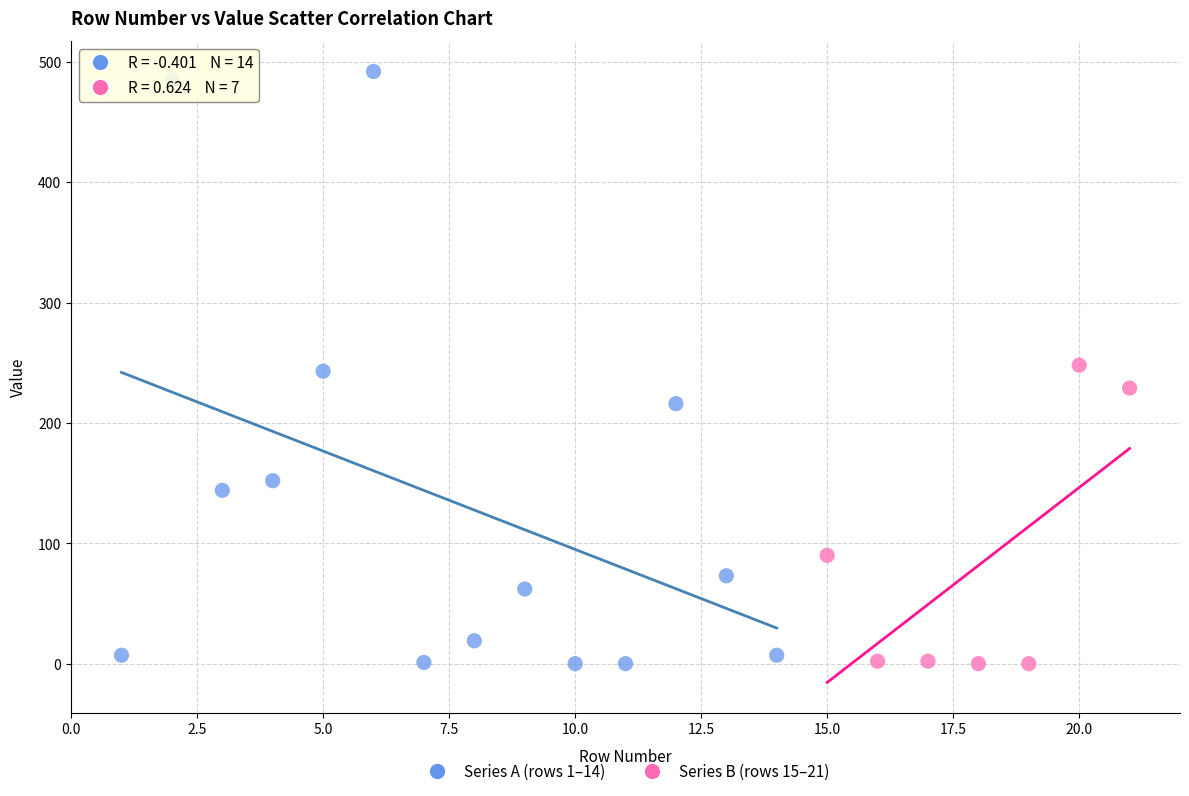

Which series has the largest Y range (max minus min)?

Series A (rows 1–14)